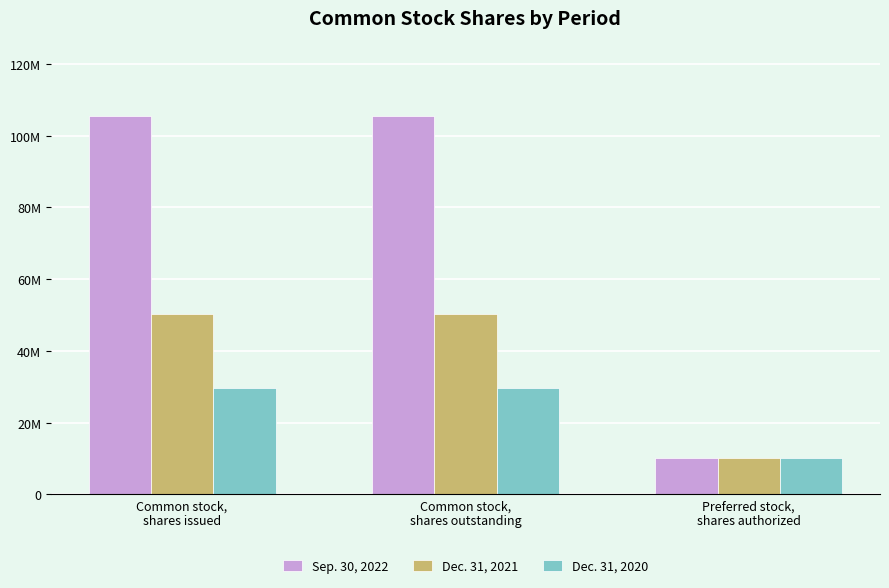

What is the label of the 2nd bar from the left?

Common stock,
shares outstanding